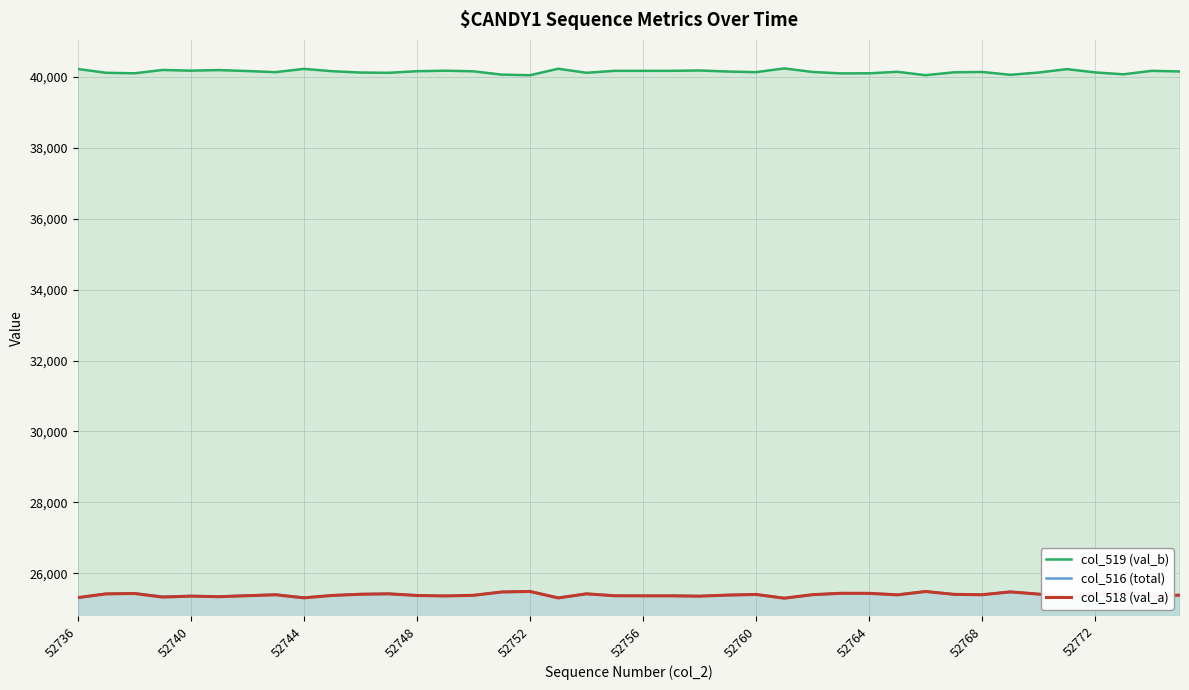

The value of col_518 (val_a) at 52756 is 25363. True or false?

True